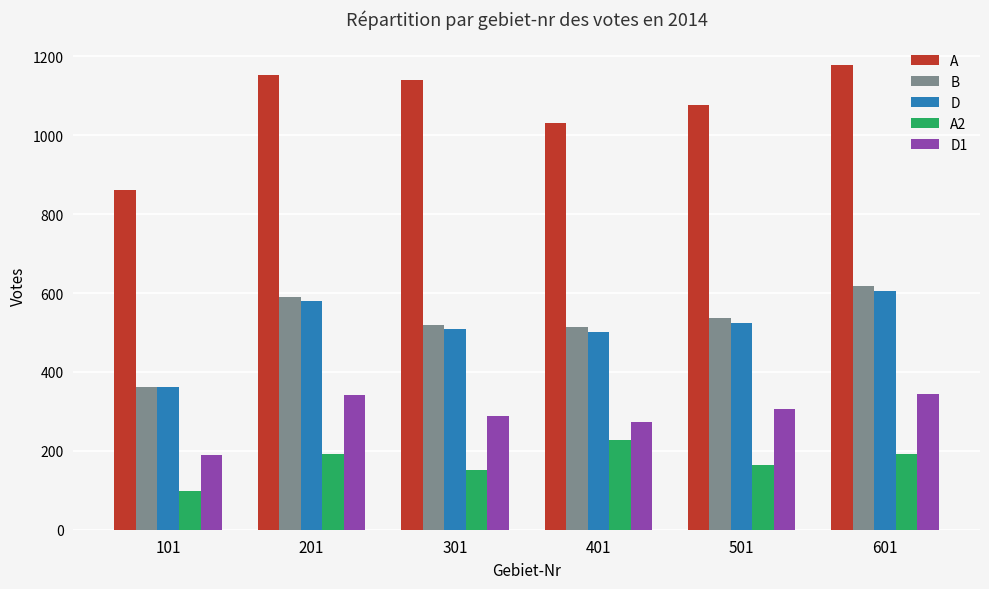

What is the spread (max minus min) of values at 401?

804